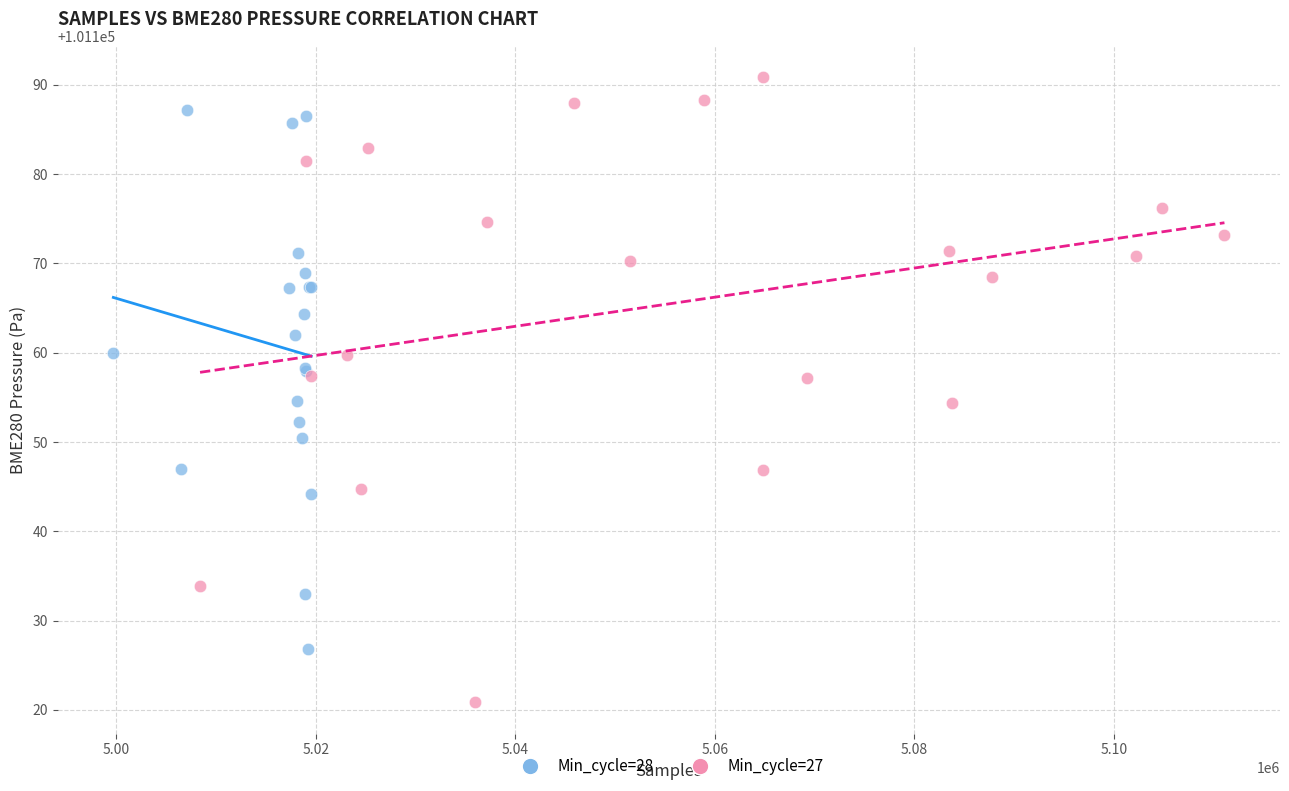

Which series has the widest spread of Y values?

Min_cycle=27